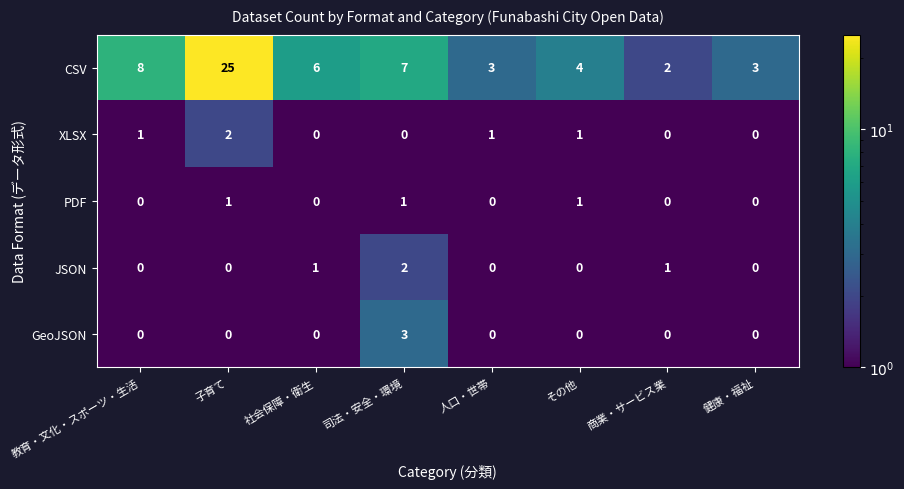

Which label corresponds to the largest value in the chart?

子育て